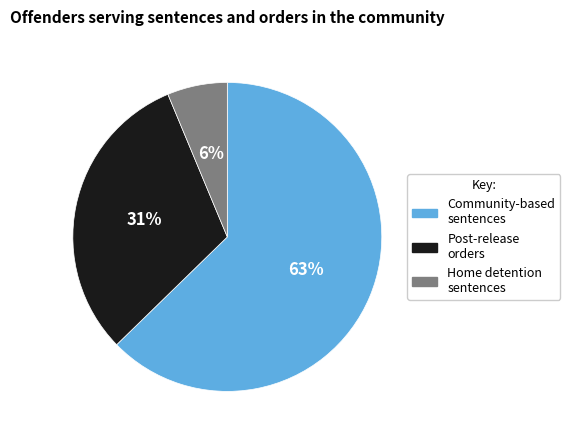

To the nearest percent, what percentage of the pie is Post-release orders?

31%